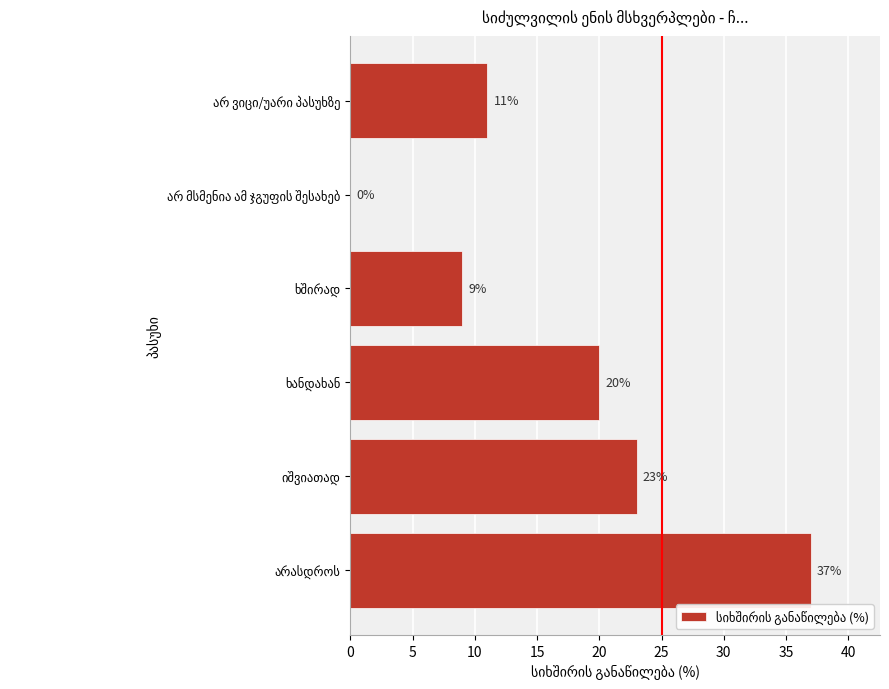

What is the average value?

17